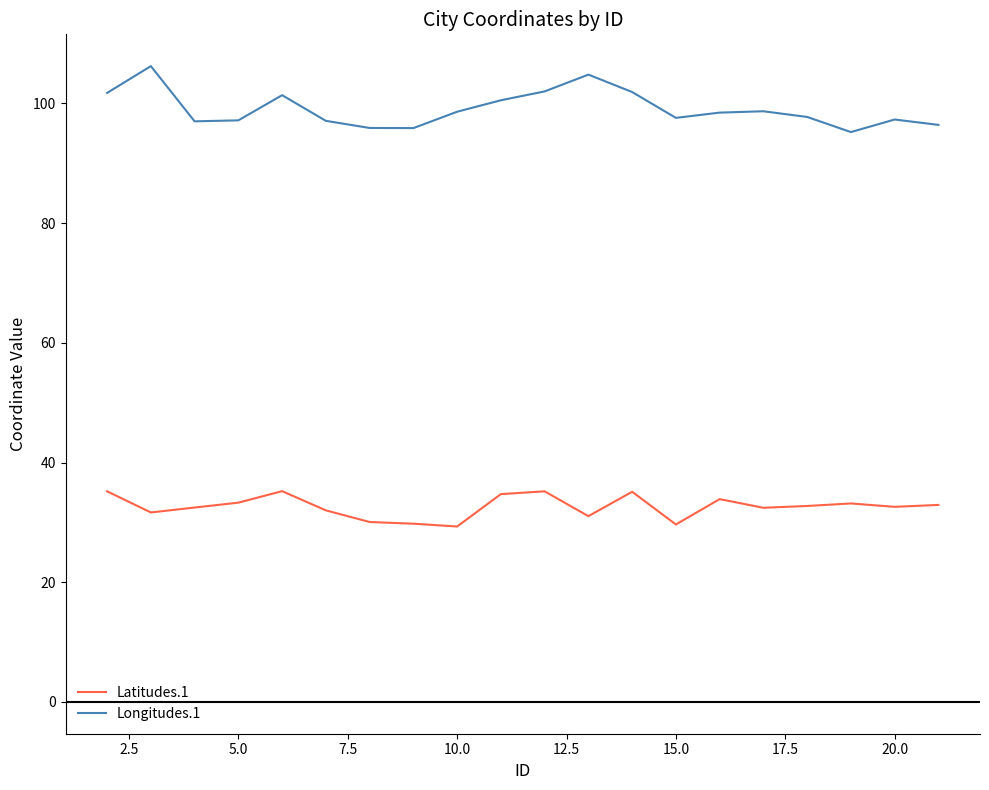

What is the minimum value for Latitudes.1?

29.3